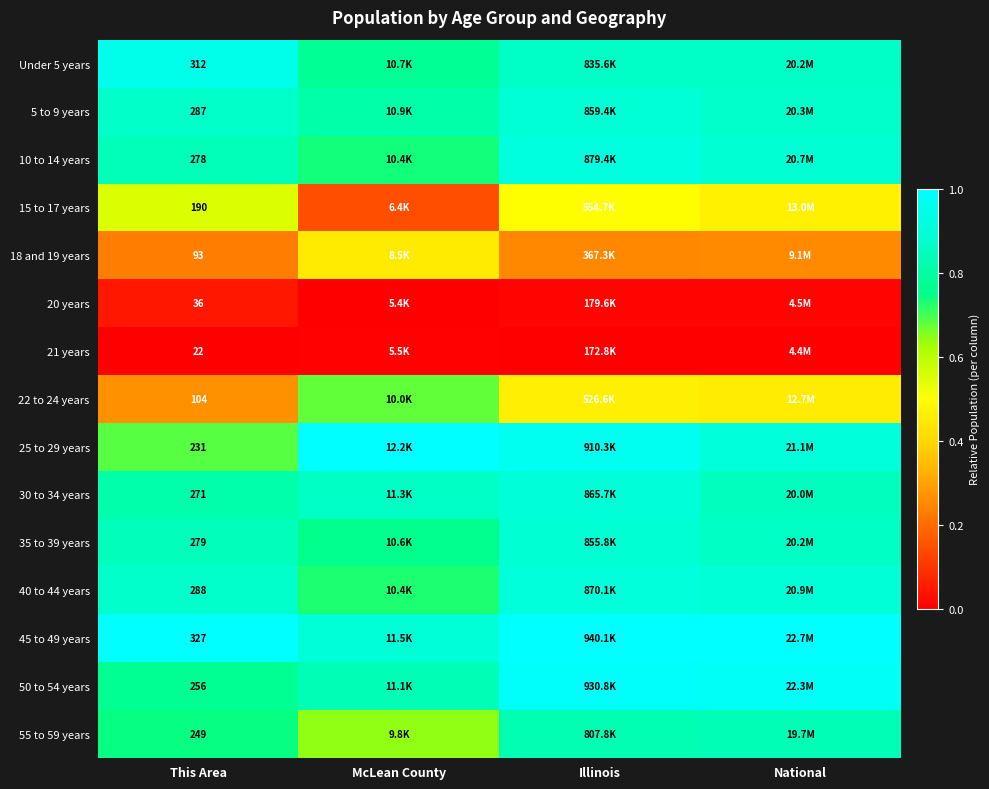

How many distinct data groups are displayed?

15